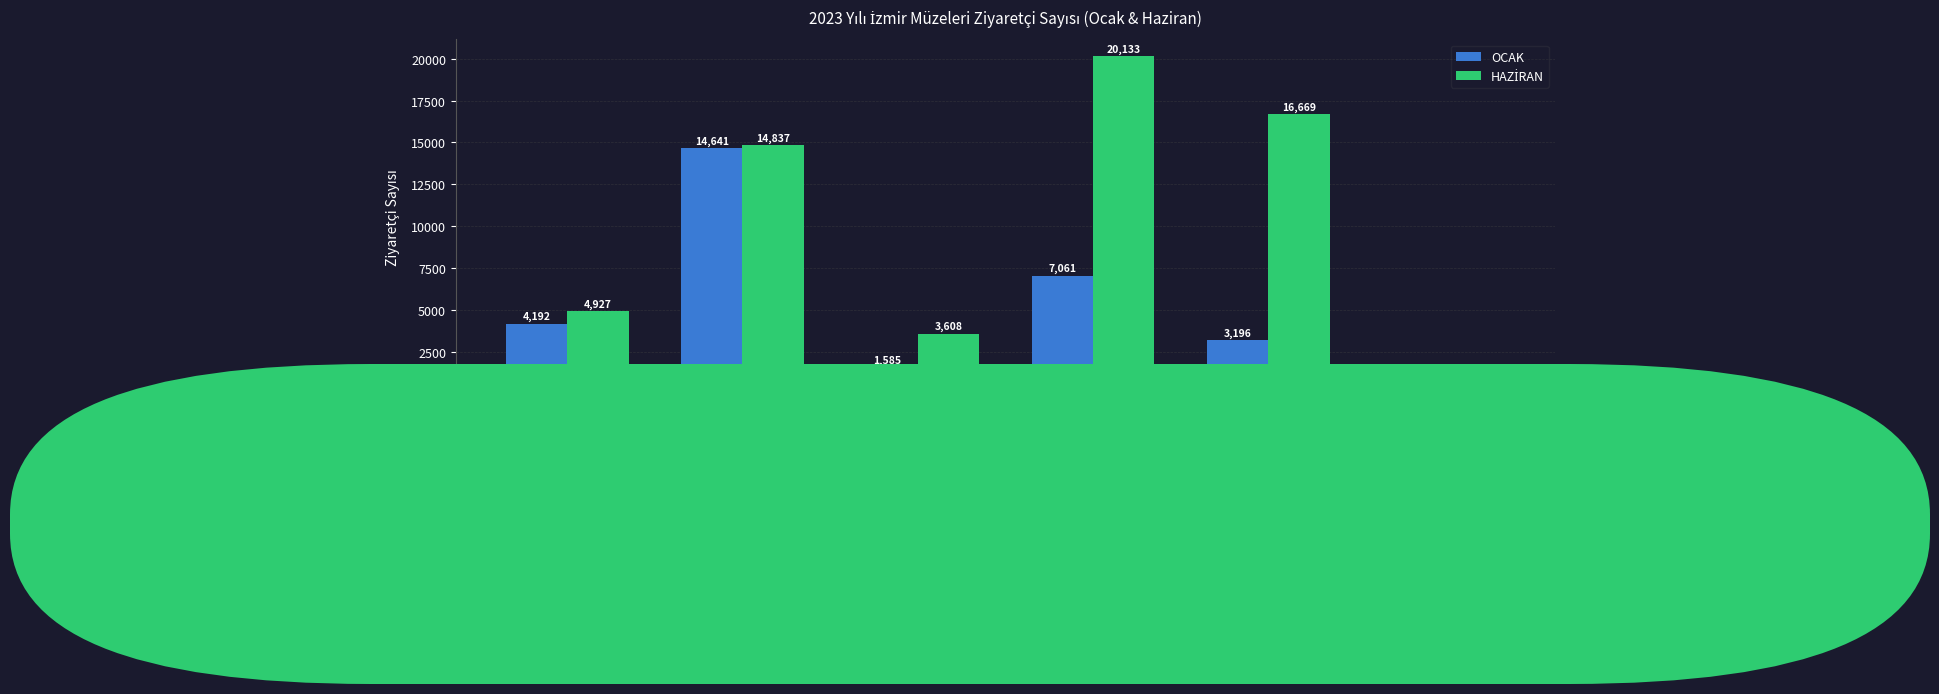

Where is OCAK nearest to the value 7386?

EFES MÜZ.